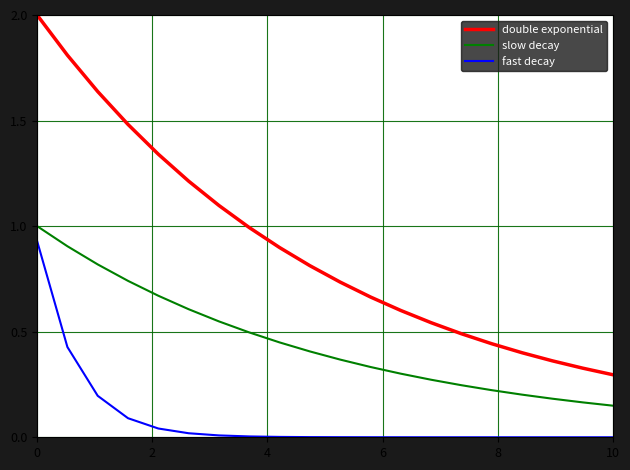

What is the greatest value displayed?

2.0